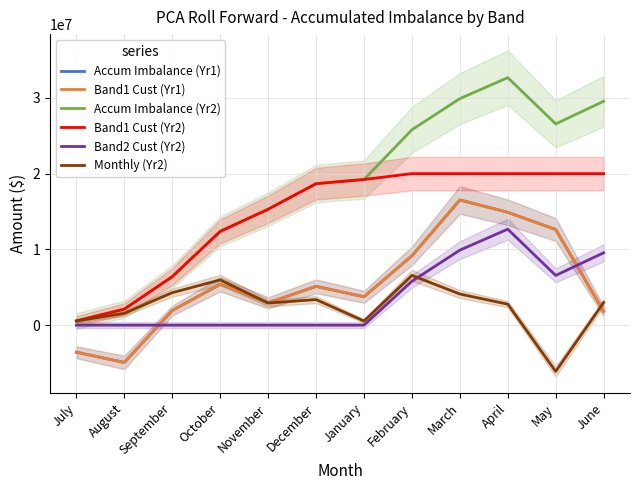

How many values in the Accum Imbalance (Yr1) series exceed 5122822?

6